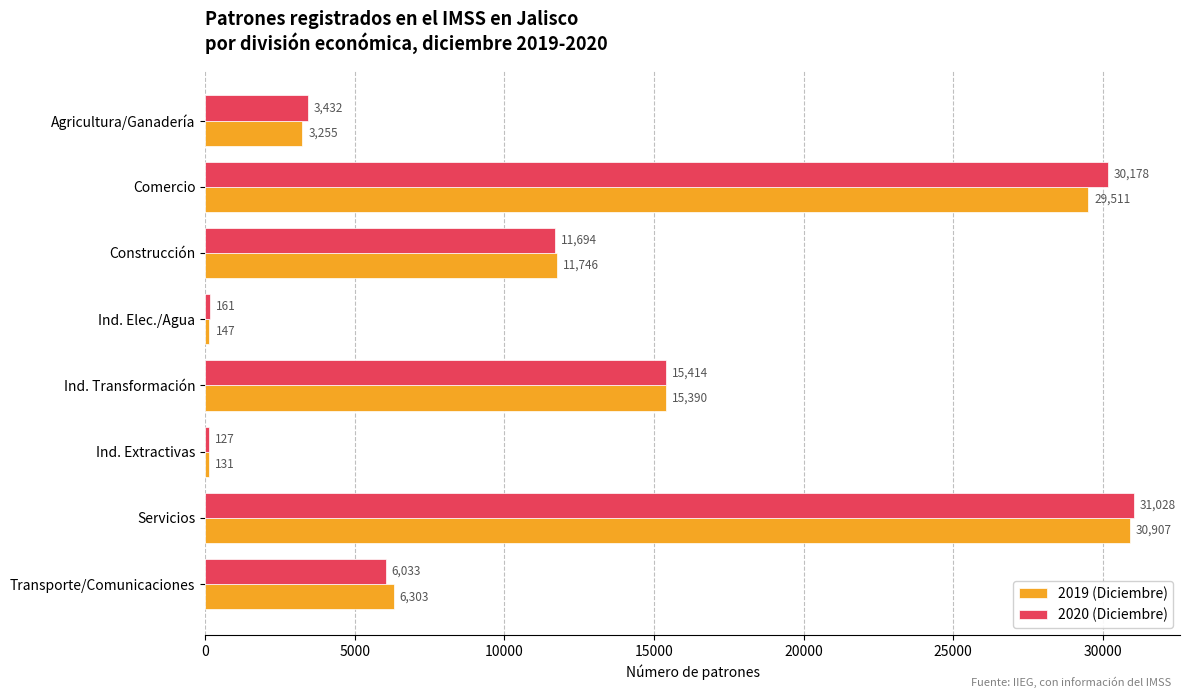

The 2019 (Diciembre) series shows 48920 at Comercio. True or false?

False